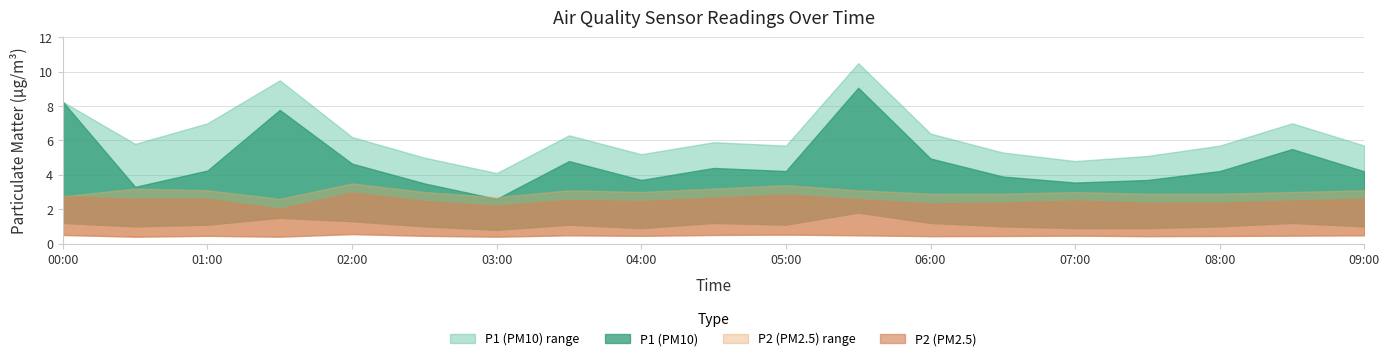

The value of P2 at 09:00 is 2.6. True or false?

True